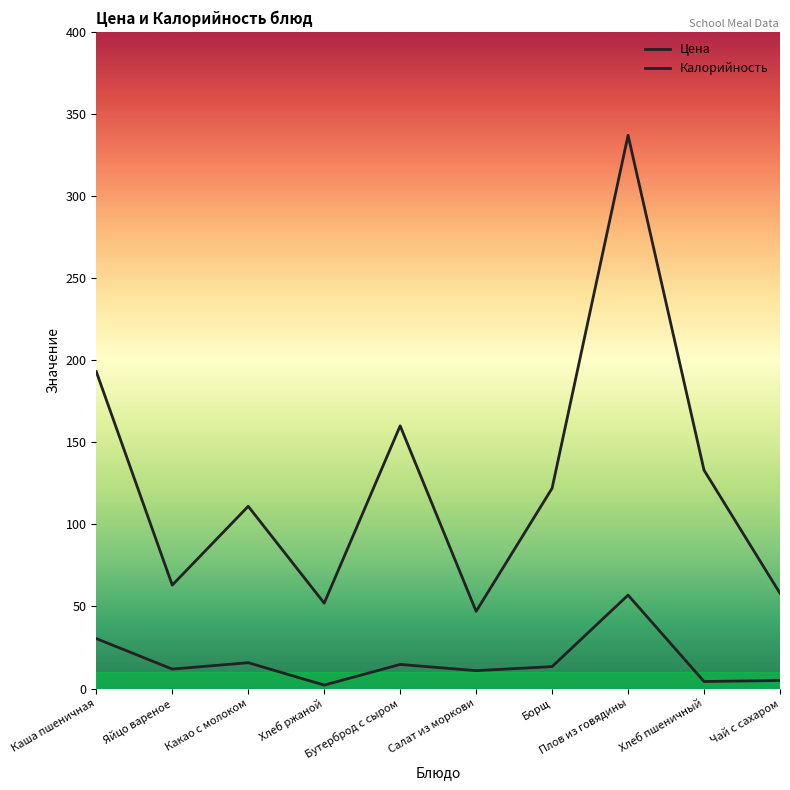

The value of Калорийность at Салат из моркови is 47.0. True or false?

True